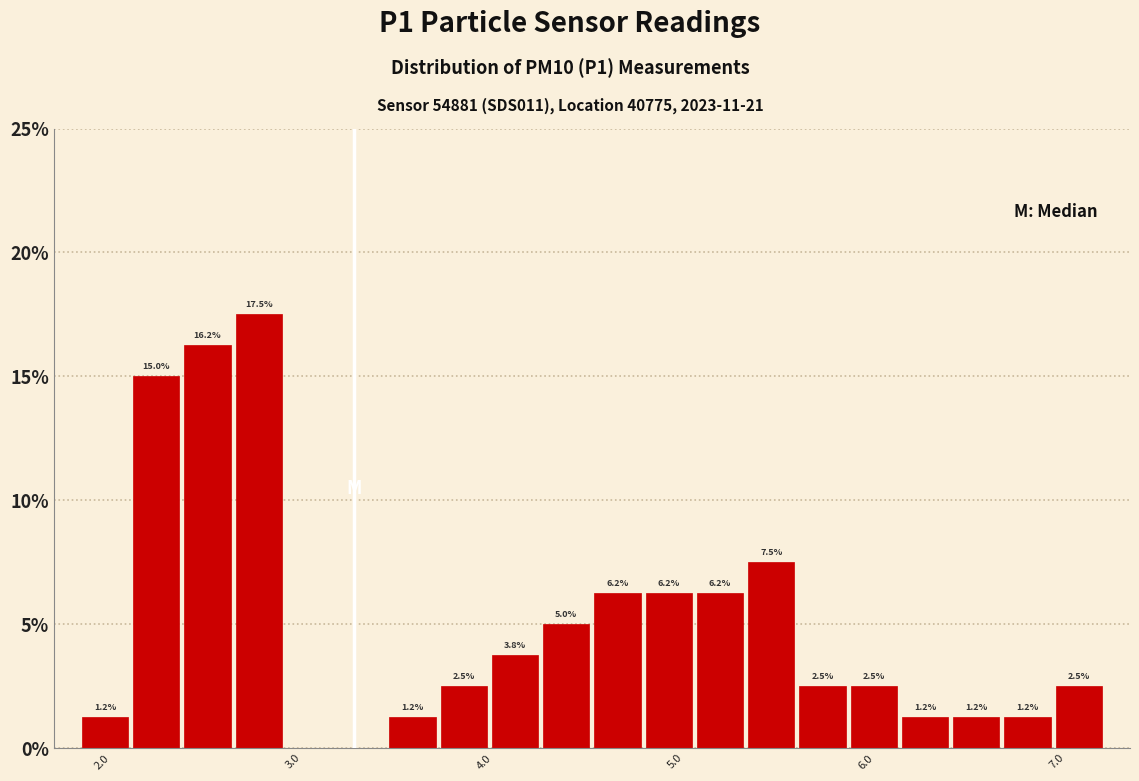

Around what value on the x-axis is the tallest bar? Give the approximate position of its centre, as read against the axis.

2.8